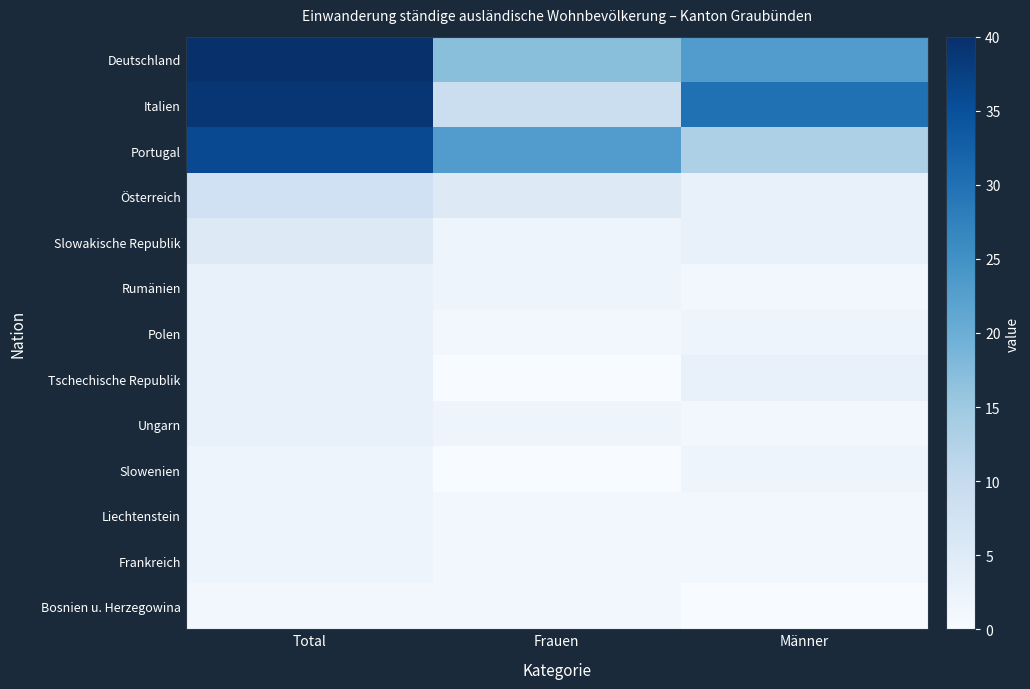

Which series has the widest spread of values?

Italien